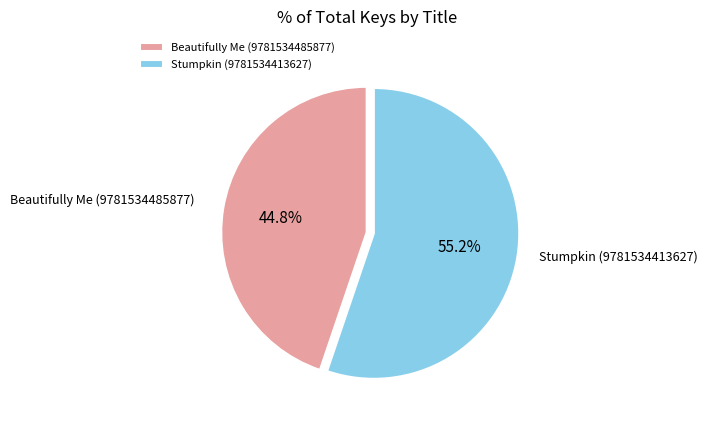

Which slice is the smallest?

Beautifully Me (9781534485877)